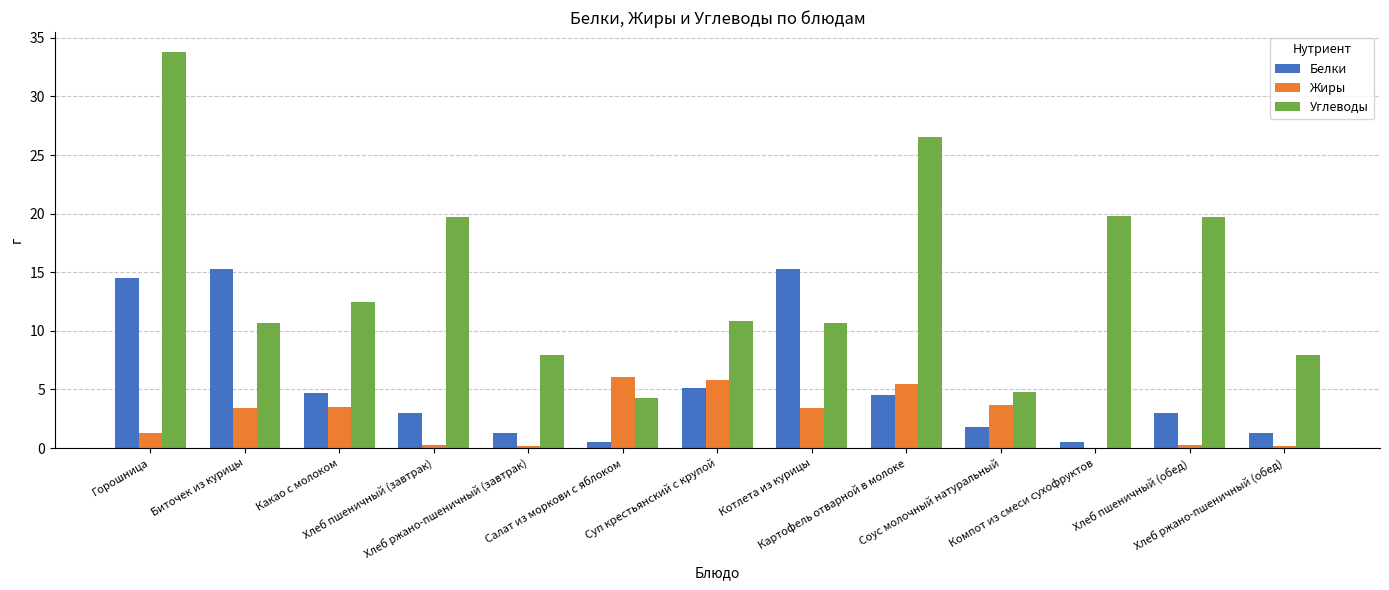

What is the sum of all Углеводы values?

189.1